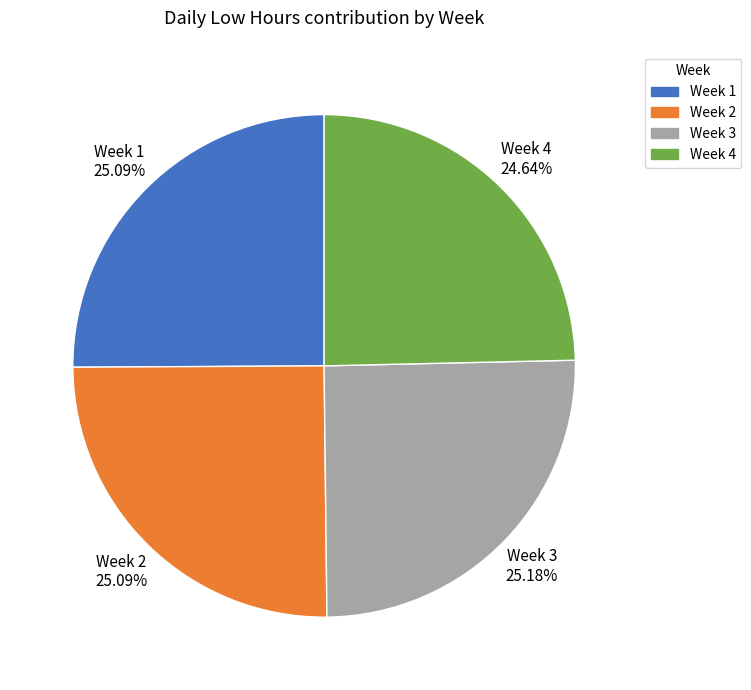

Do Week 4 and Week 1 together represent more than half of the pie?

No